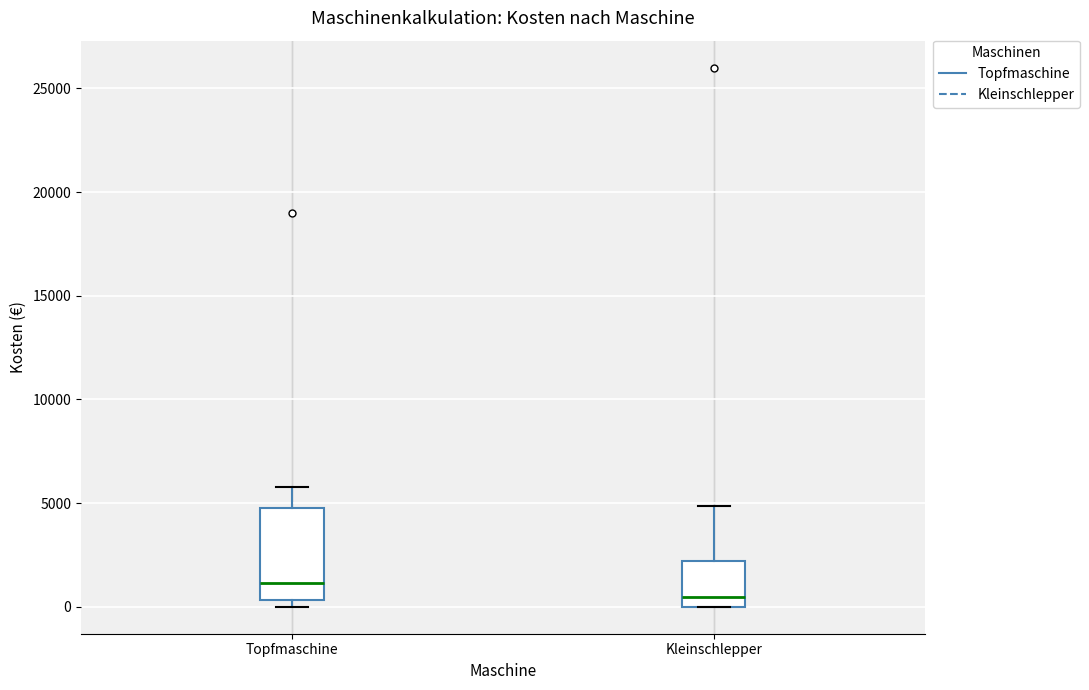

Which box is the tallest, from its lower edge to its upper edge?

Topfmaschine